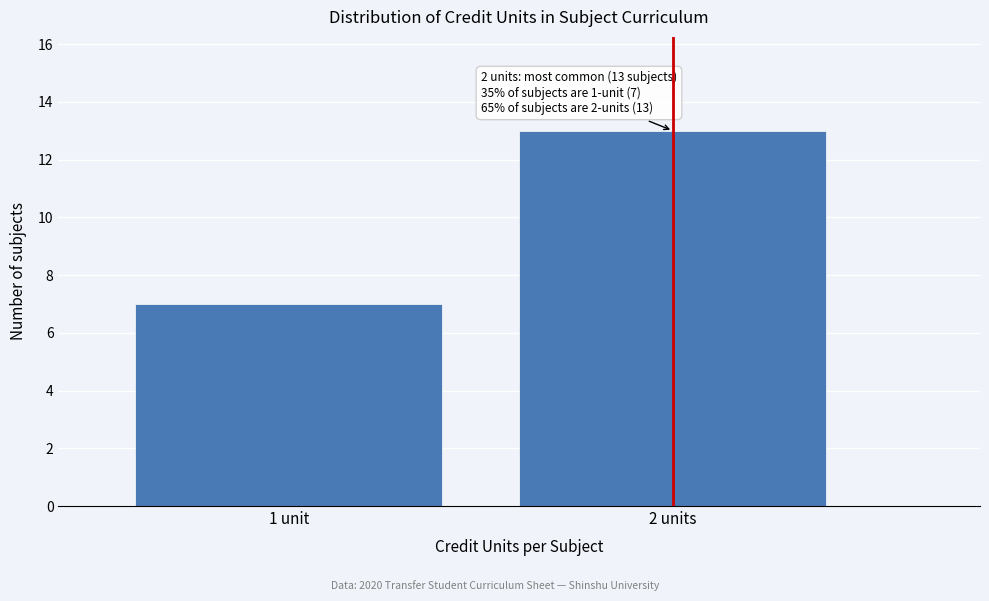

Reading left to right, extract all data points from this chart.

1 unit=7	2 units=13